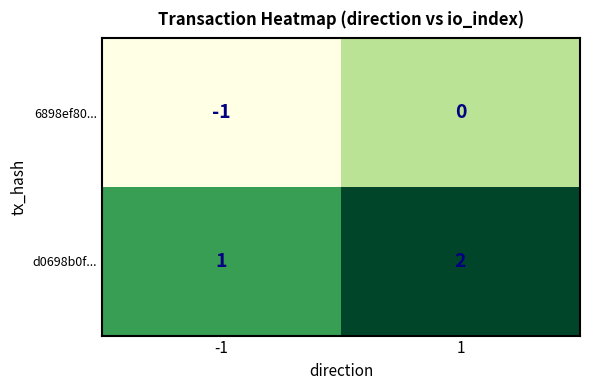

List the series in order of their peak value, lowest first.

6898ef80..., d0698b0f...